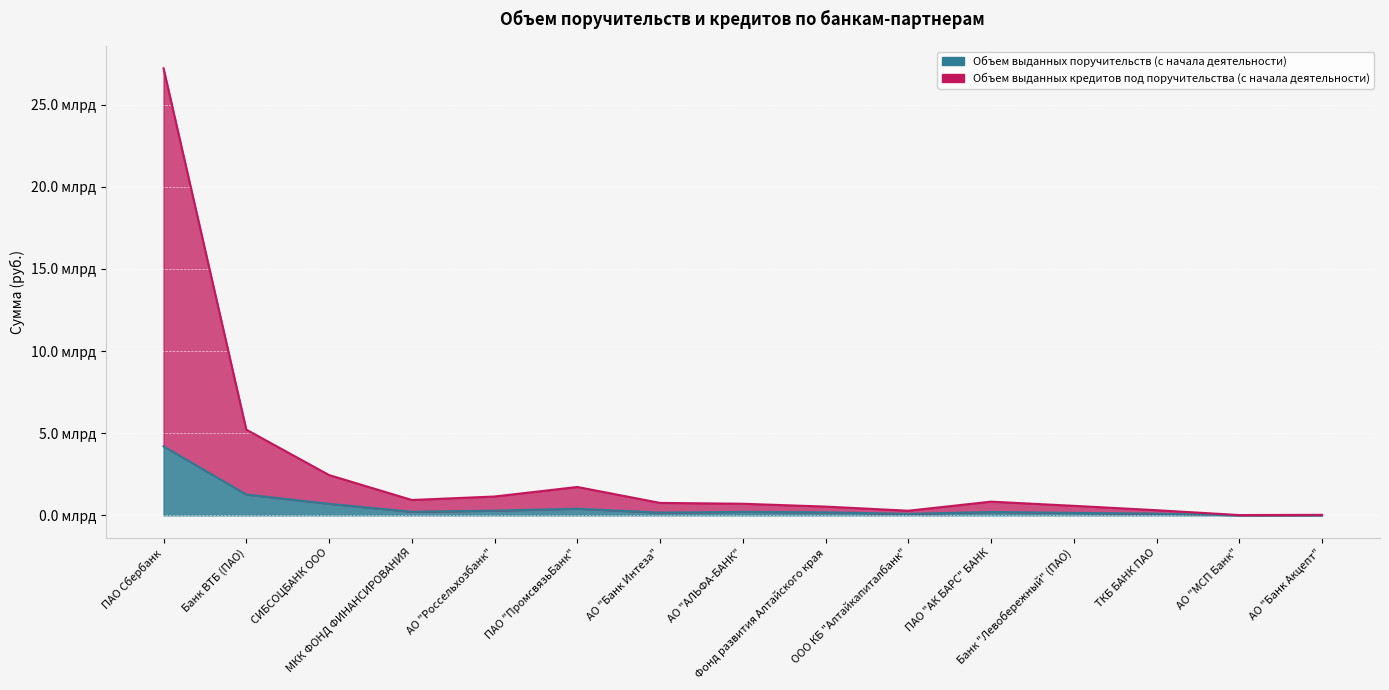

Which category has the highest value in the Объем выданных кредитов под поручительства (с начала деятельности) series?

ПАО Сбербанк